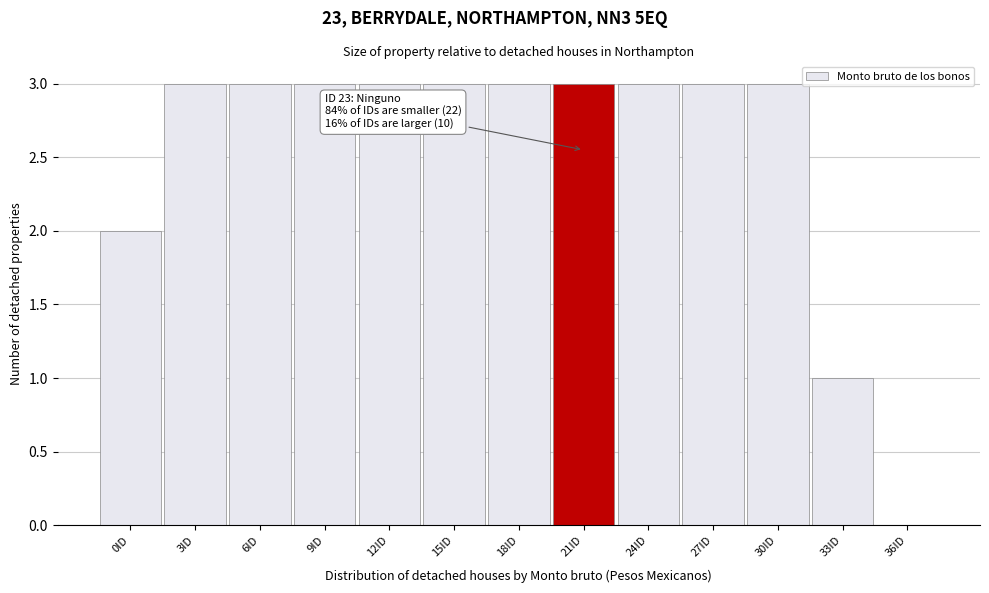

Reading right to left, extract all data points from this chart.

36ID=0	33ID=1	30ID=3	27ID=3	24ID=3	21ID=3	18ID=3	15ID=3	12ID=3	9ID=3	6ID=3	3ID=3	0ID=2